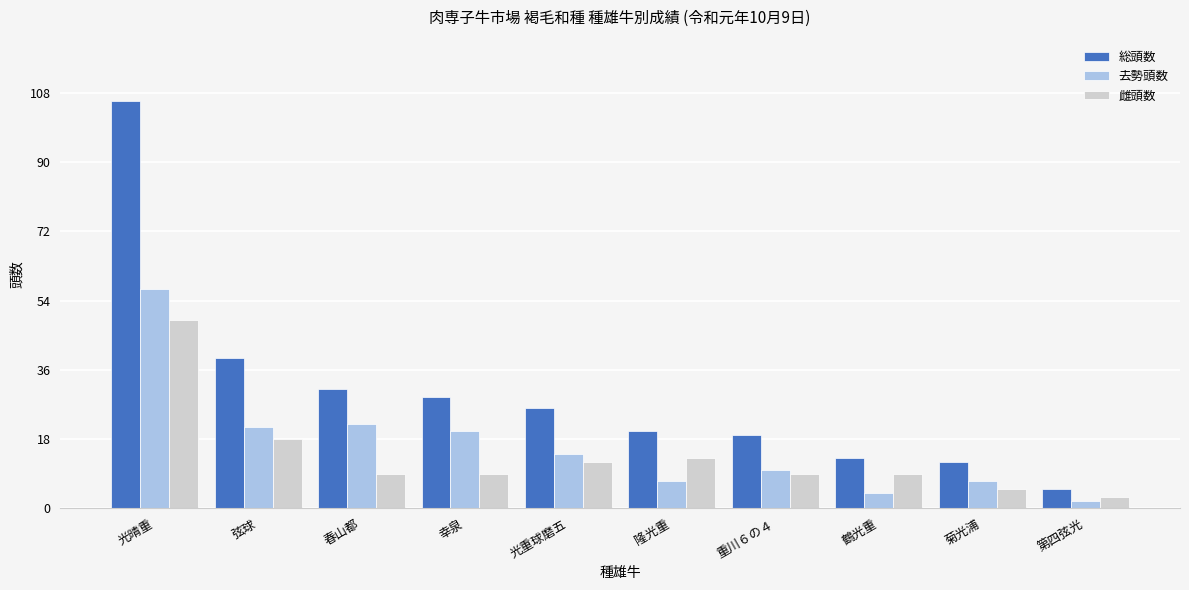

At which category is the sum across all series the highest?

光晴重